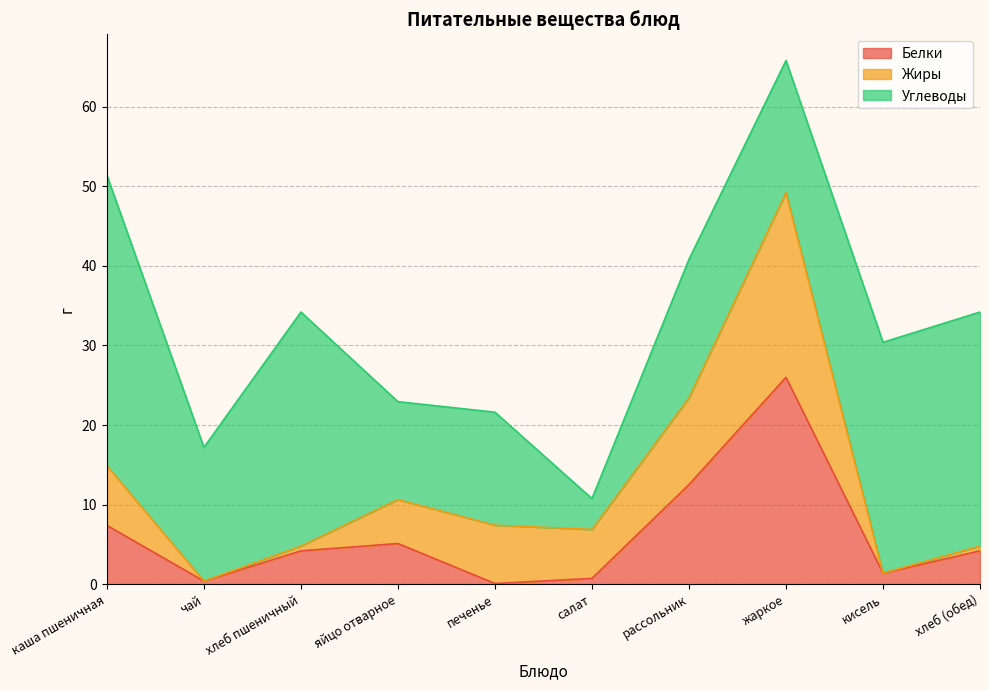

How many series are shown in this chart?

3